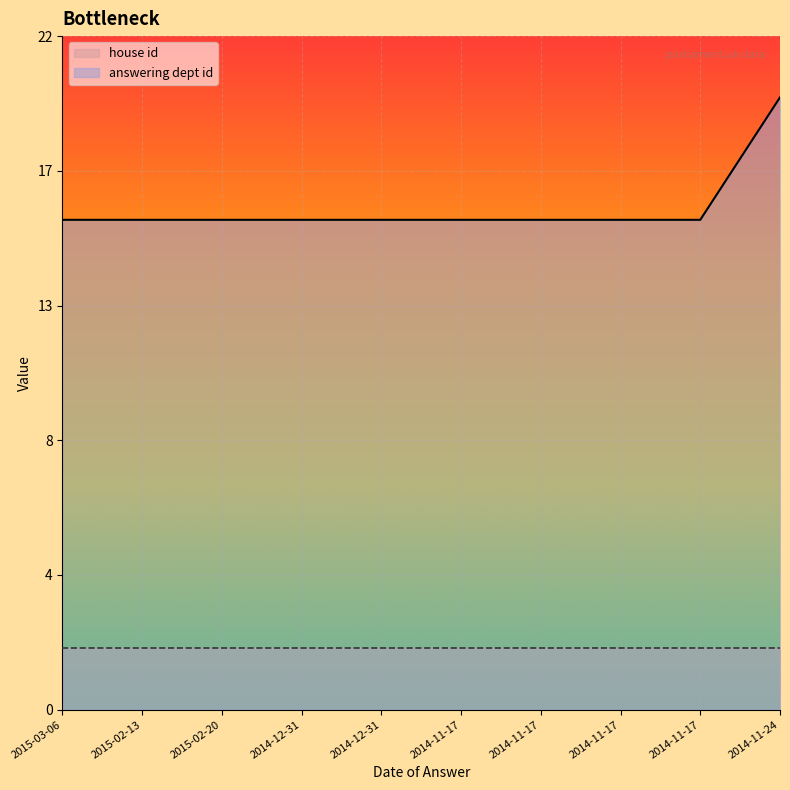

Reading right to left, extract all data points from this chart.

2014-11-24=20	2014-11-17=16	2014-11-17=16	2014-11-17=16	2014-11-17=16	2014-12-31=16	2014-12-31=16	2015-02-20=16	2015-02-13=16	2015-03-06=16